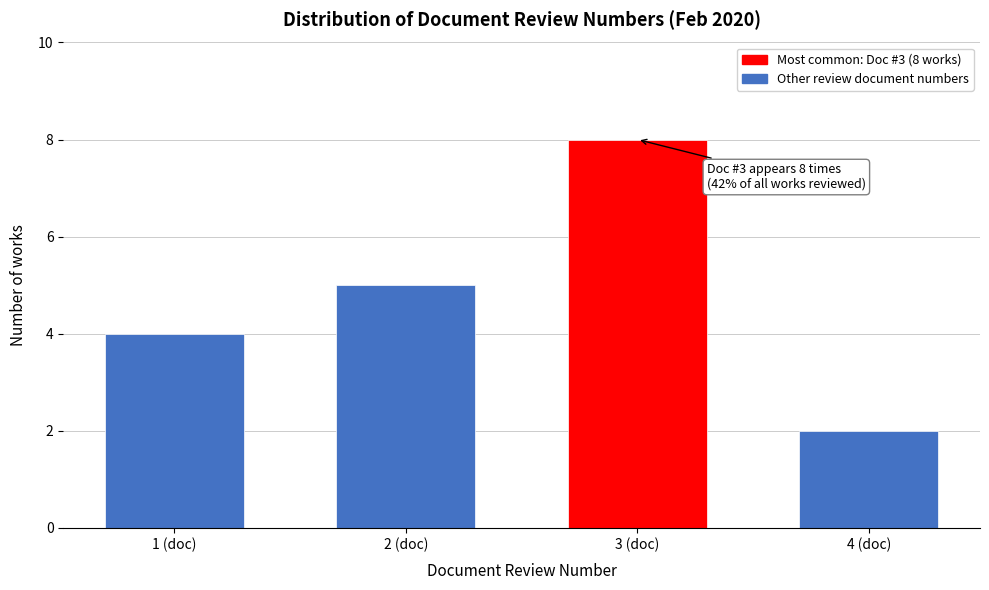

Reading left to right, extract all data points from this chart.

1 (doc)=4	2 (doc)=5	3 (doc)=8	4 (doc)=2